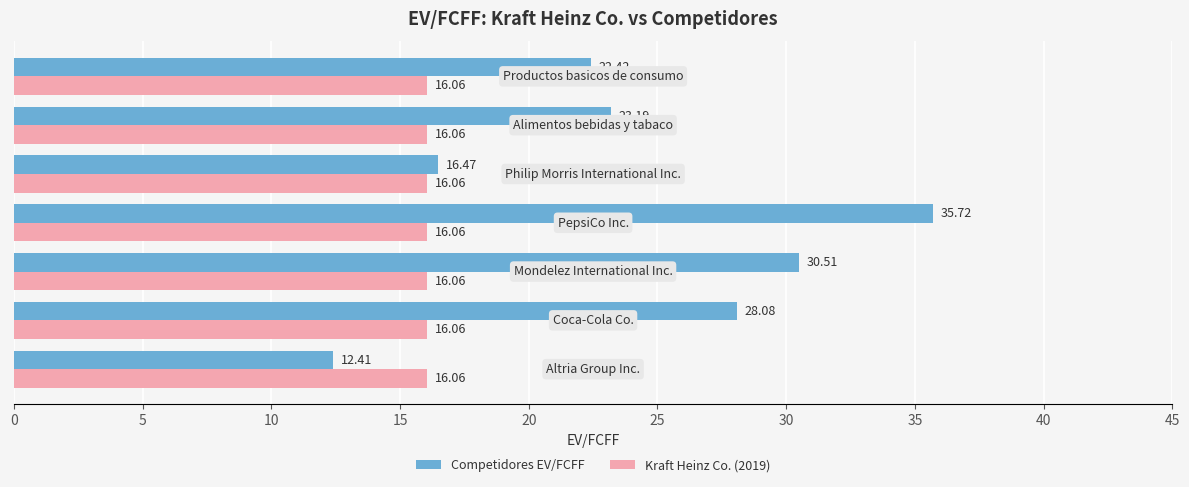

Which series has the largest total across all categories?

Competidores EV/FCFF